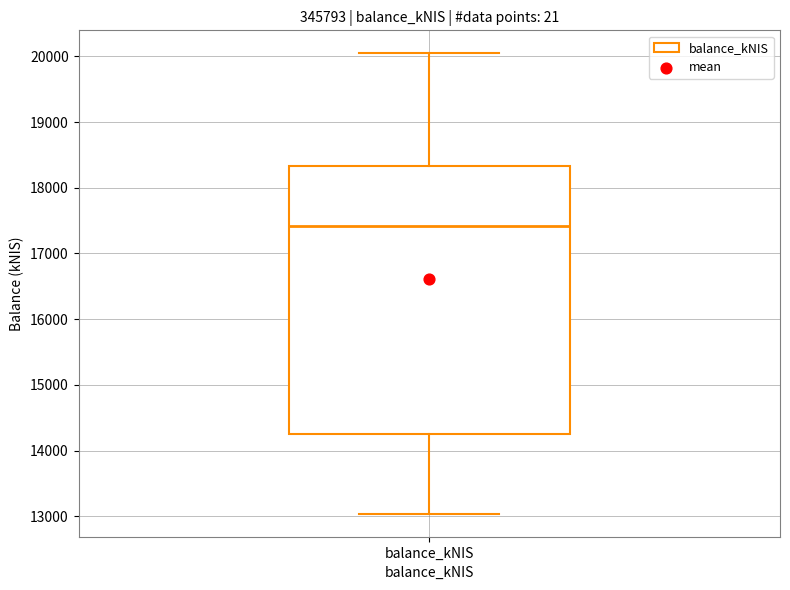

Read this box plot against the y-axis: the position of the median line, the range covered by the box, and the ends of both whiskers. The values are not printed on the chart, so give them approximately, as read against the axis.

median 17400, box 14200 to 18300, whiskers 13000 to 20000